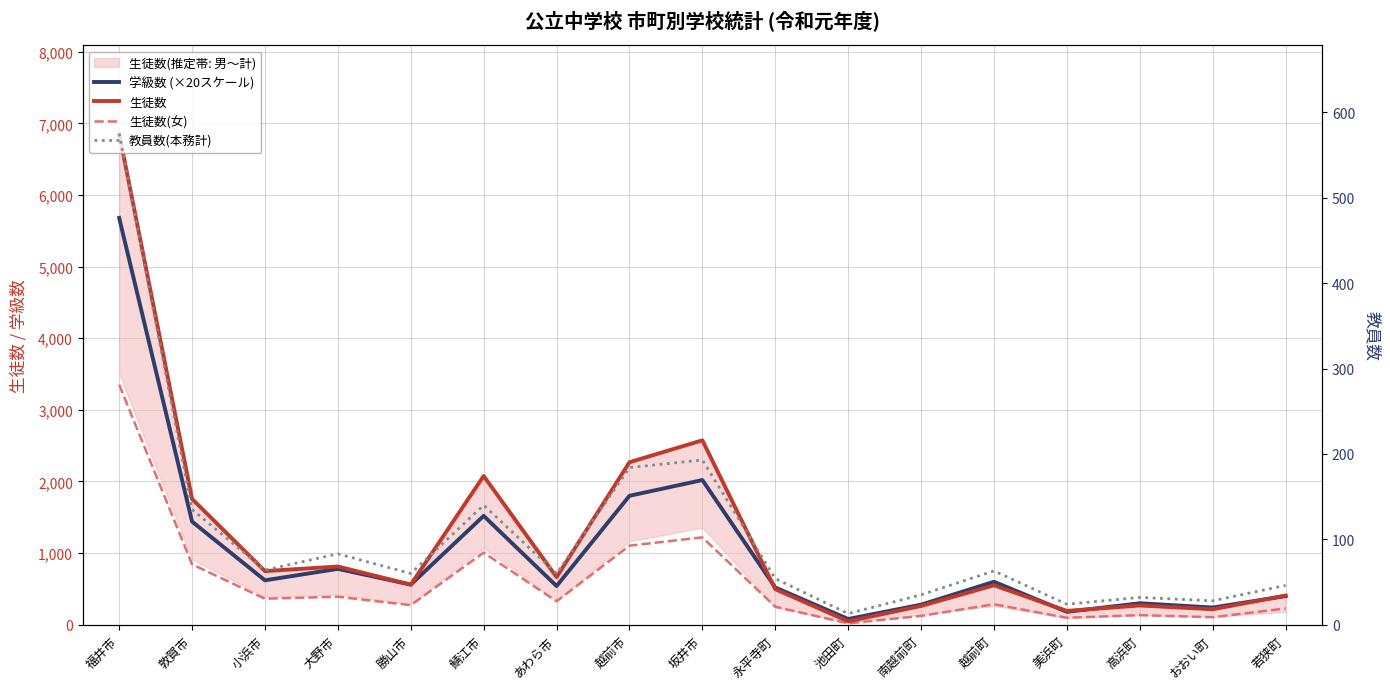

Which series has the largest range (max minus min)?

生徒数